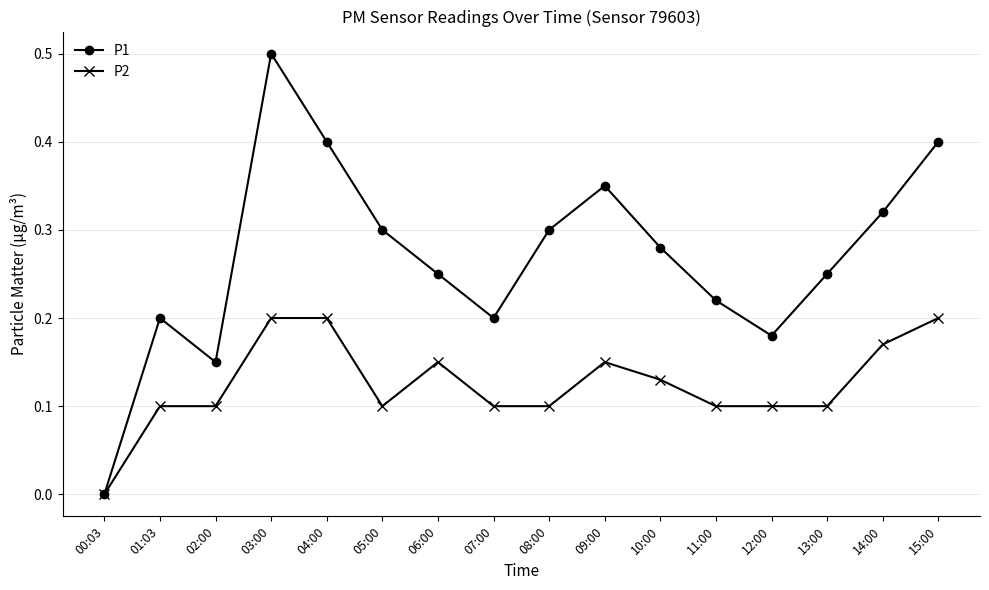

Between 00:03 and 01:03, which series saw the biggest shift?

P1